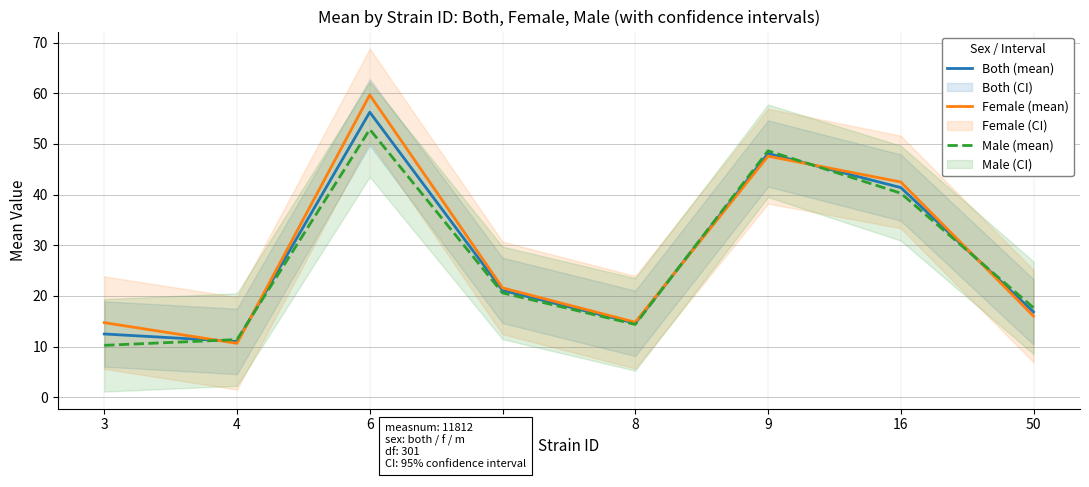

True or false: Both (mean) has more than 2 interior local peaks.

False